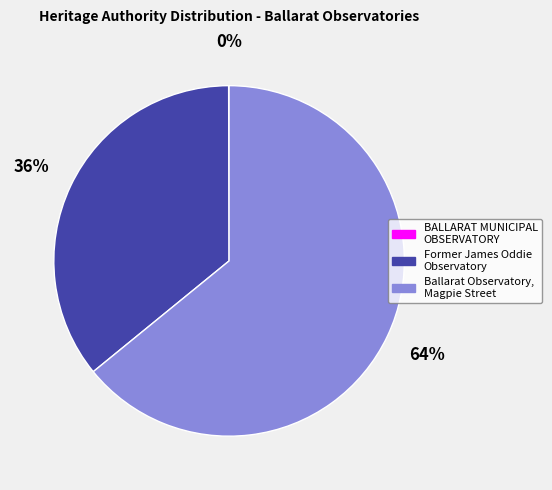

Is the sum of Former James Oddie Observatory and Ballarat Observatory, Magpie Street greater than half?

Yes